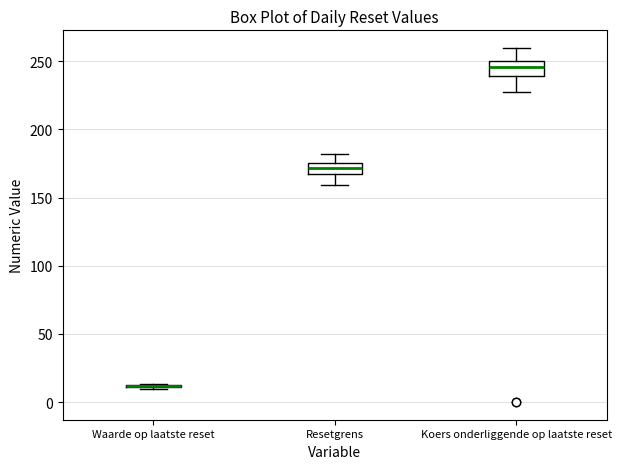

Reading left to right, read every box against the y-axis: the position of its median line, the range the box covers, and the ends of its whiskers. The values are not printed on the chart, so give them approximately, as read against the axis.

Waarde op laatste reset: box collapsed to a line at 10, whiskers 10 to 15
Resetgrens: median 170, box 165 to 175, whiskers 160 to 180
Koers onderliggende op laatste reset: median 245, box 240 to 250, whiskers 230 to 260